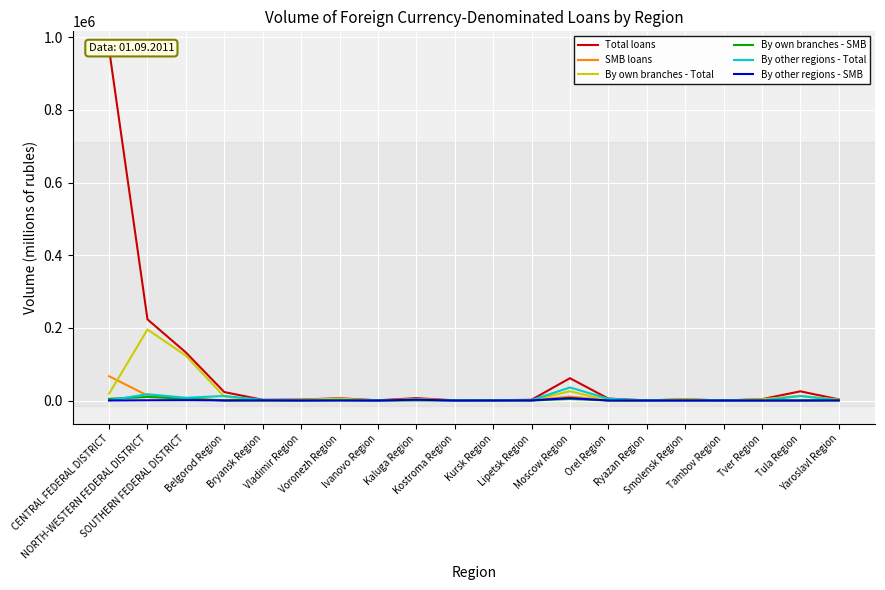

What position from the left is SOUTHERN FEDERAL DISTRICT?

3